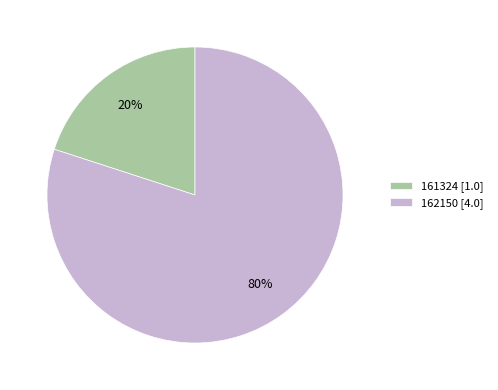

What is the largest slice in the pie chart?

162150